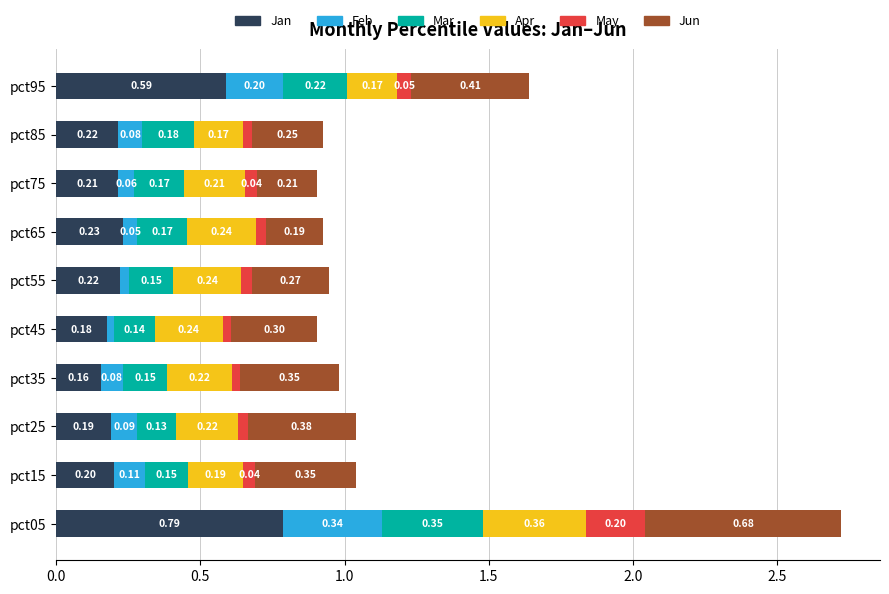

At which category is the sum across all series the highest?

pct05